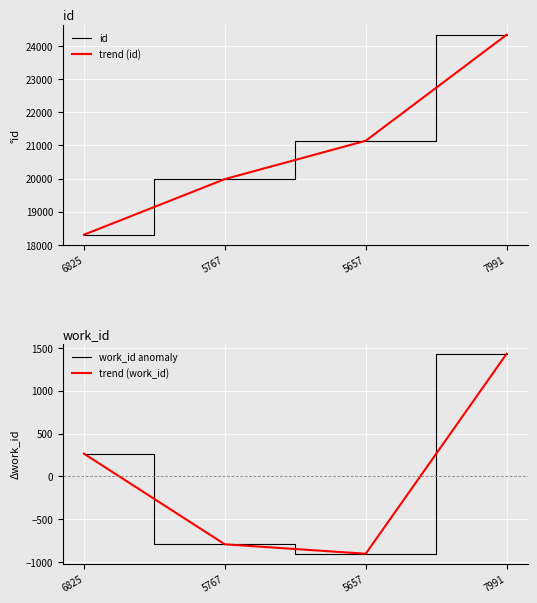

Rank the series at 5657 from lowest to highest value.

work_id anomaly, trend (work_id), id, trend (id)